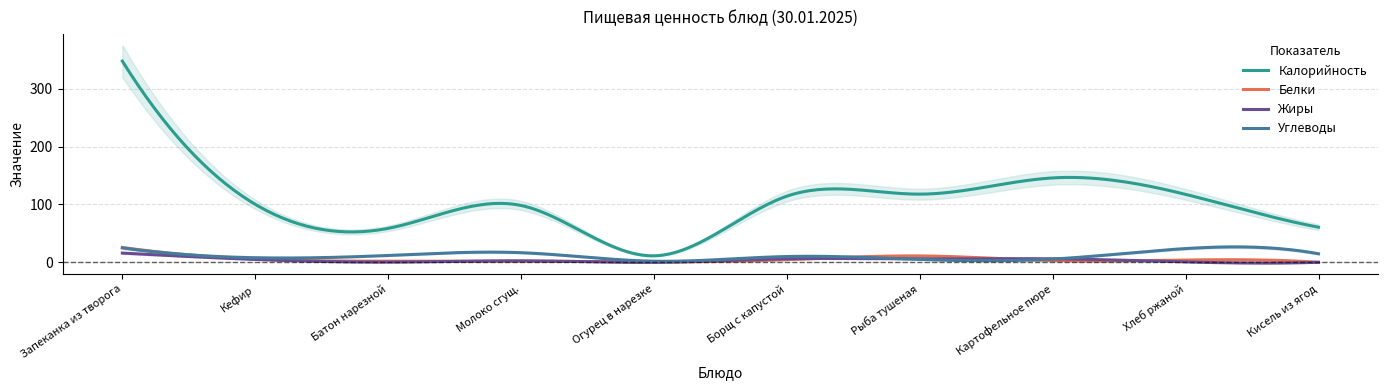

The Калорийность series shows 233.1 at Картофельное пюре. True or false?

False